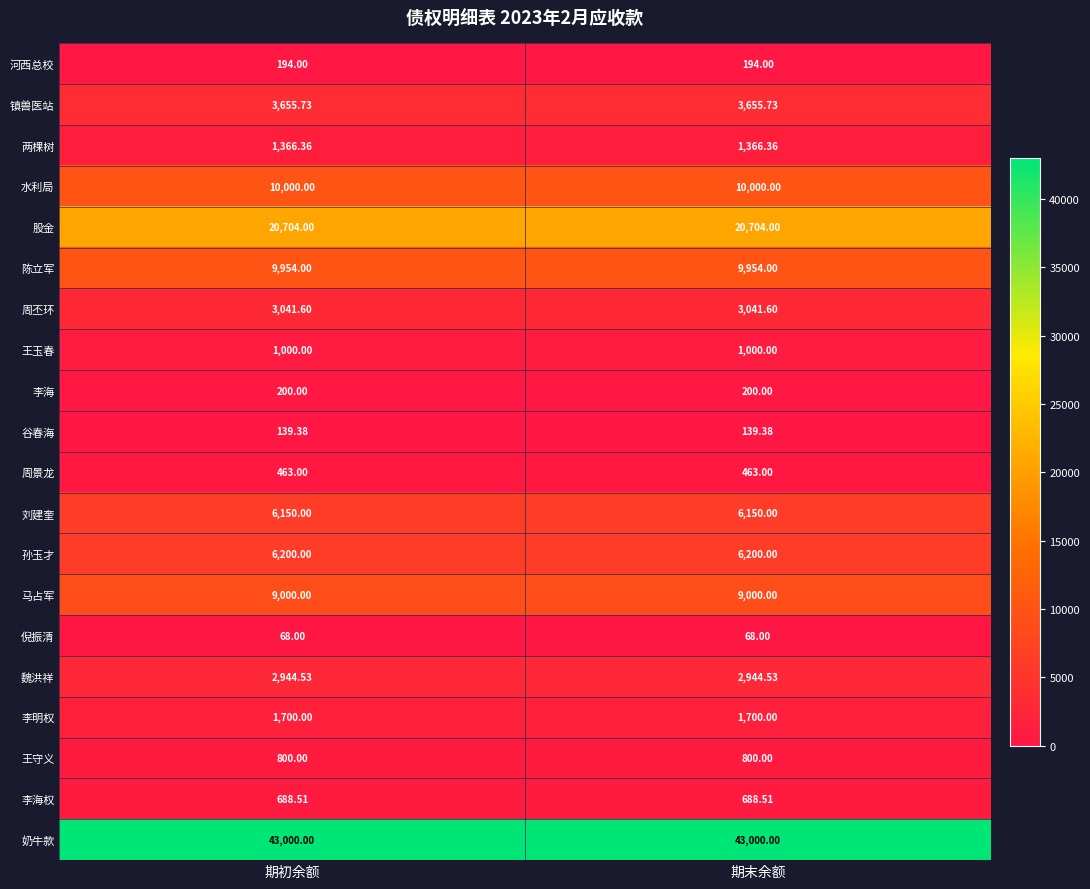

Rank the series by their maximum value, from lowest to highest.

倪振清, 谷春海, 河西总校, 李海, 周景龙, 李海权, 王守义, 王玉春, 两棵树, 李明权, 魏洪祥, 周丕环, 镇兽医站, 刘建奎, 孙玉才, 马占军, 陈立军, 水利局, 股金, 奶牛款